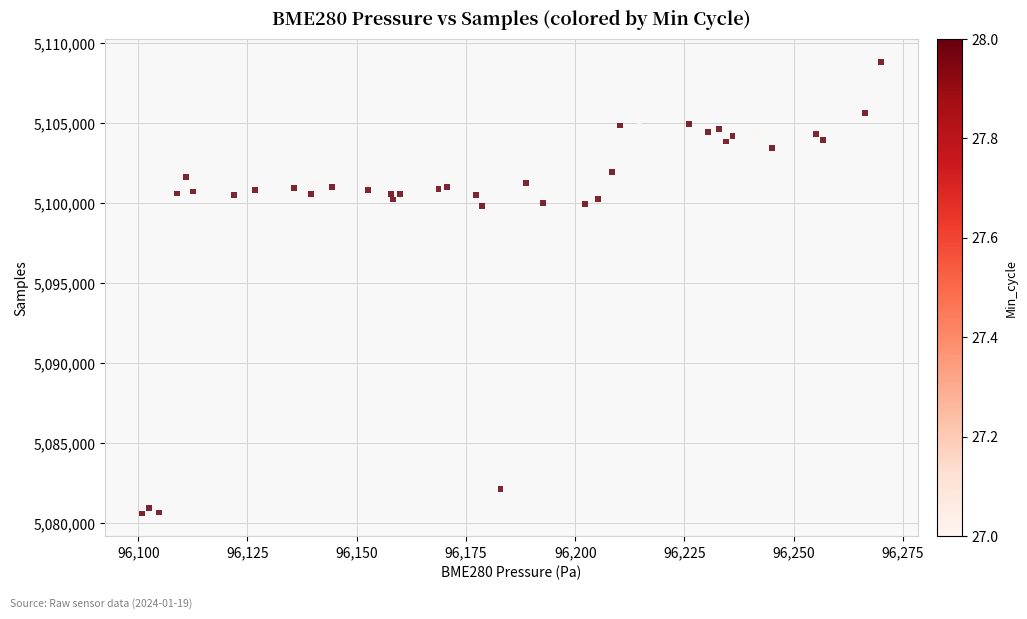

How many data points are displayed?

40